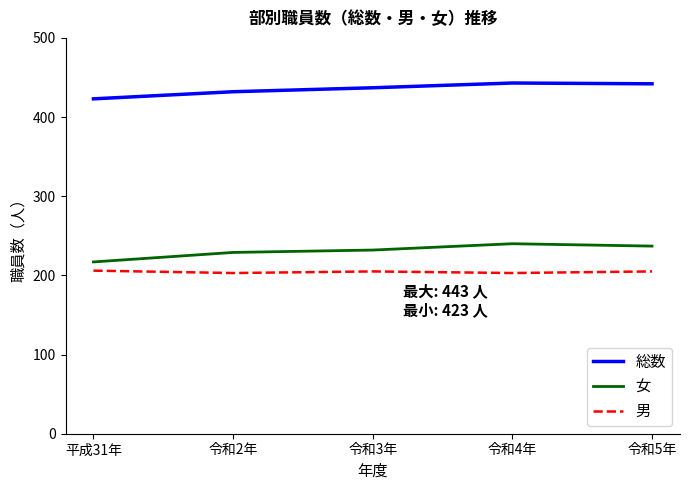

What is the difference between the maximum and second lowest values in the 総数 series?

11